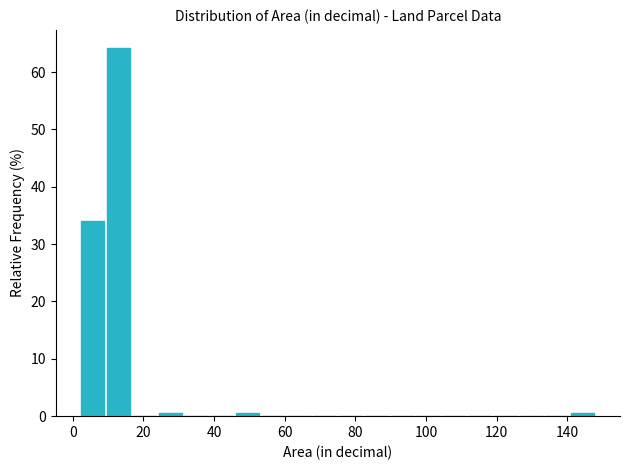

Read against the x-axis, roughly where is the centre of the tallest bar?

12